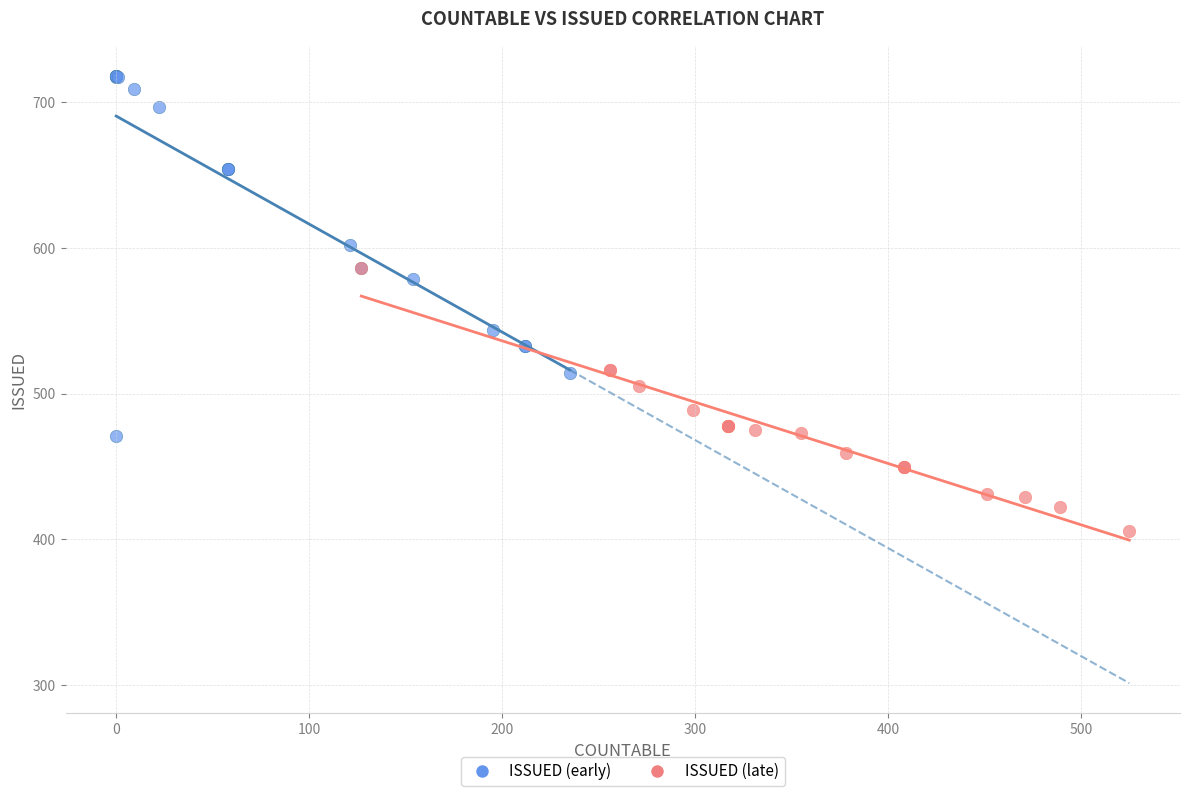

Which series has the largest Y range (max minus min)?

ISSUED (early)